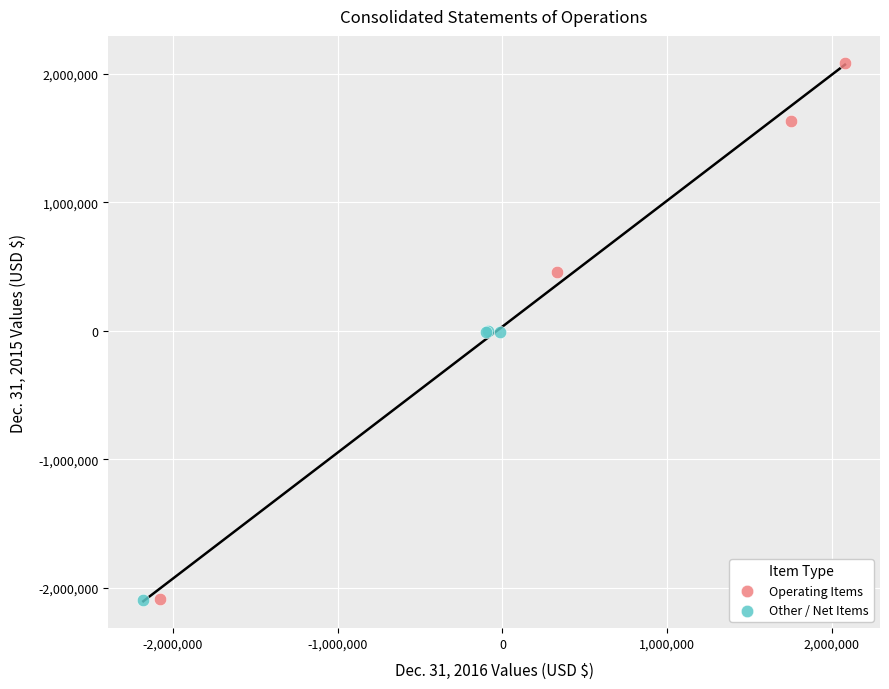

Which series has the largest Y range (max minus min)?

Operating Items